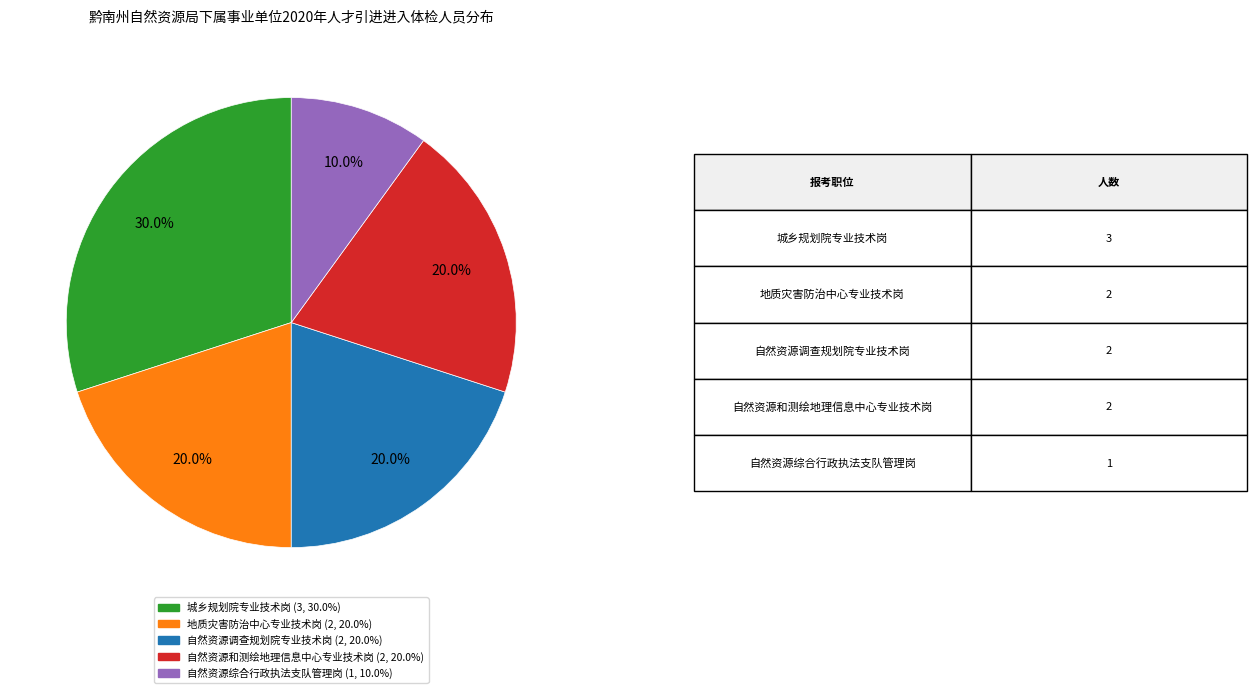

Is there a majority slice in this chart?

No